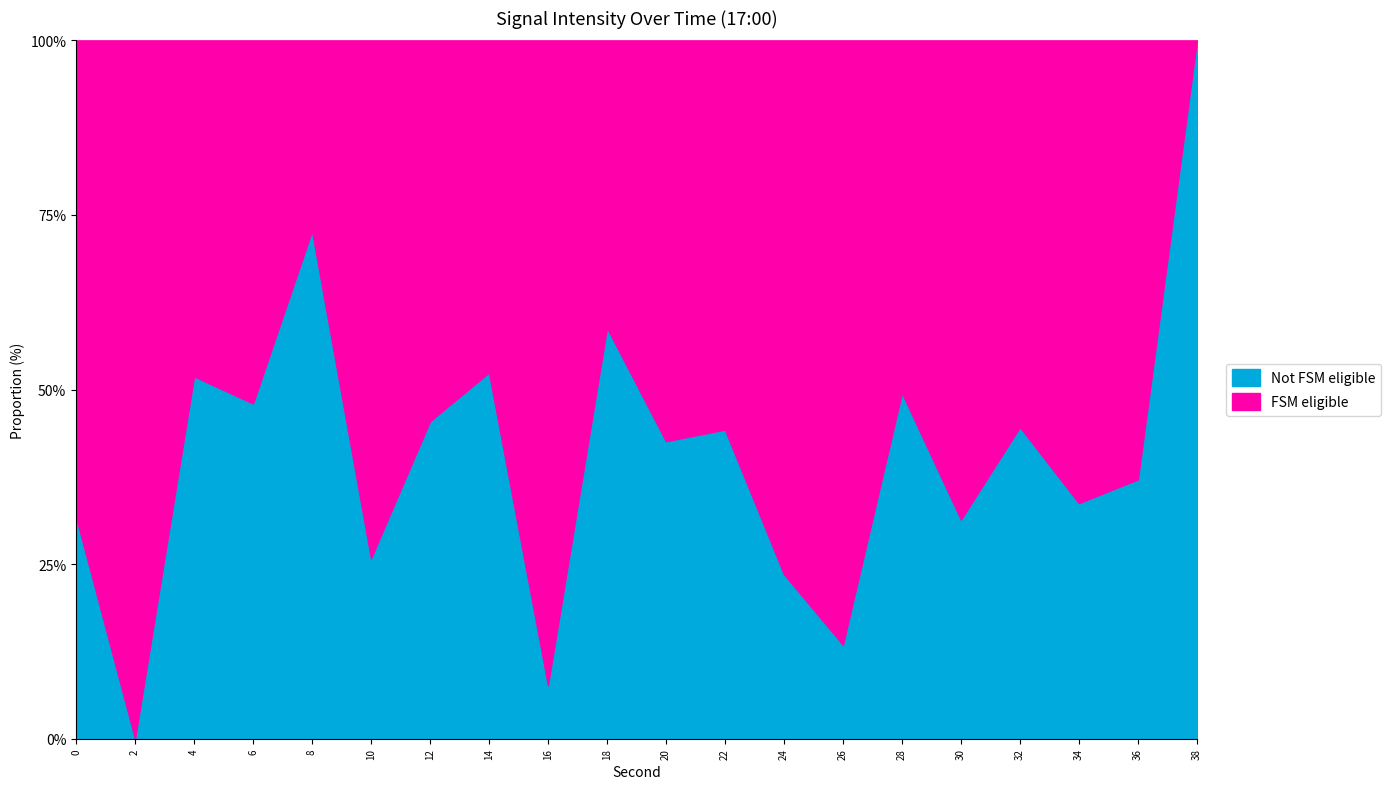

Where is the first local minimum?

2